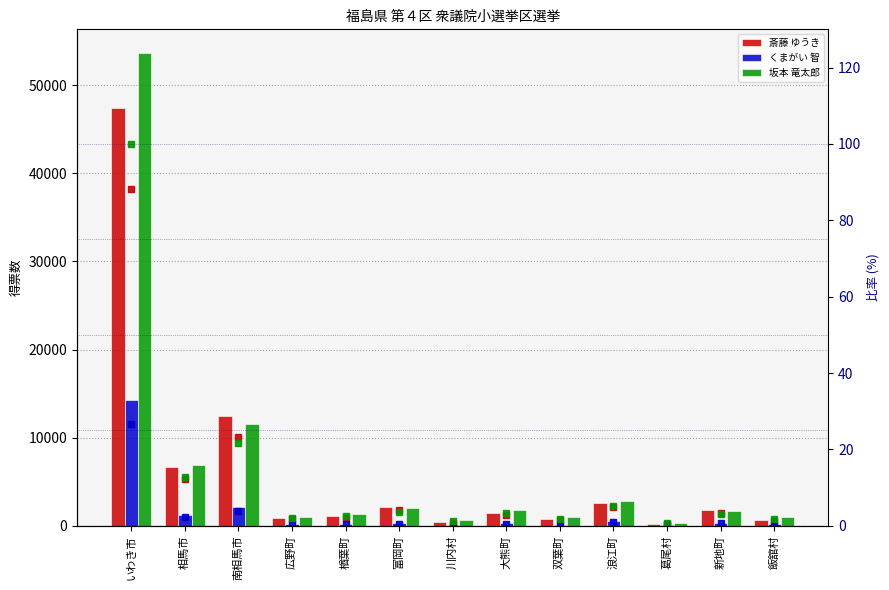

Does the chart contain any negative values?

No